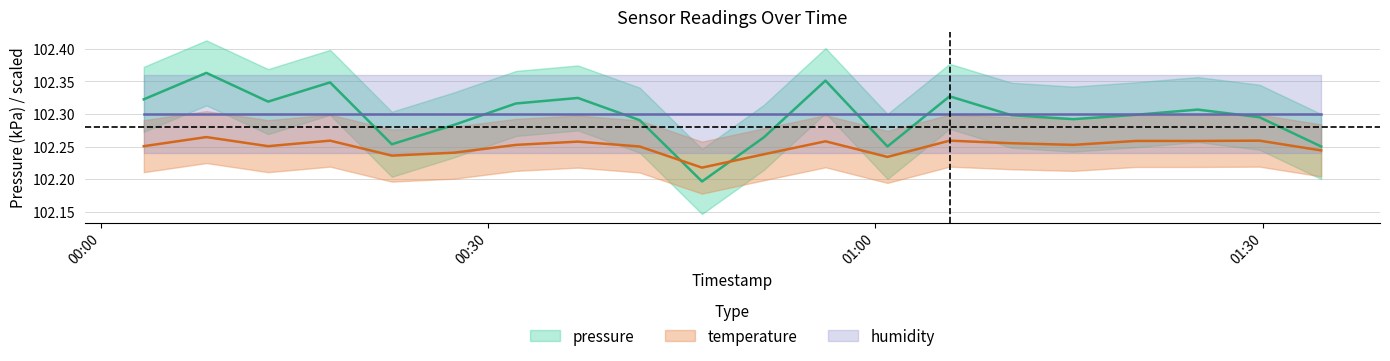

Rank the categories by pressure value from lowest to highest.

2024-02-21T00:46:34, 2024-02-21T01:00:56, 2024-02-21T01:34:32, 2024-02-21T00:22:32, 2024-02-21T00:51:21, 2024-02-21T00:27:22, 2024-02-21T00:41:44, 2024-02-21T01:15:20, 2024-02-21T01:29:45, 2024-02-21T01:10:33, 2024-02-21T01:20:08, 2024-02-21T01:24:58, 2024-02-21T00:32:09, 2024-02-21T00:12:57, 2024-02-21T00:03:19, 2024-02-21T00:36:57, 2024-02-21T01:05:45, 2024-02-21T00:17:45, 2024-02-21T00:56:08, 2024-02-21T00:08:10